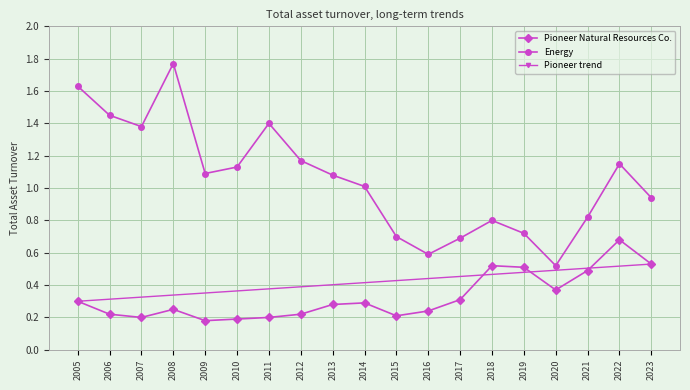

At which label does Pioneer Natural Resources Co. reach its peak?

2022